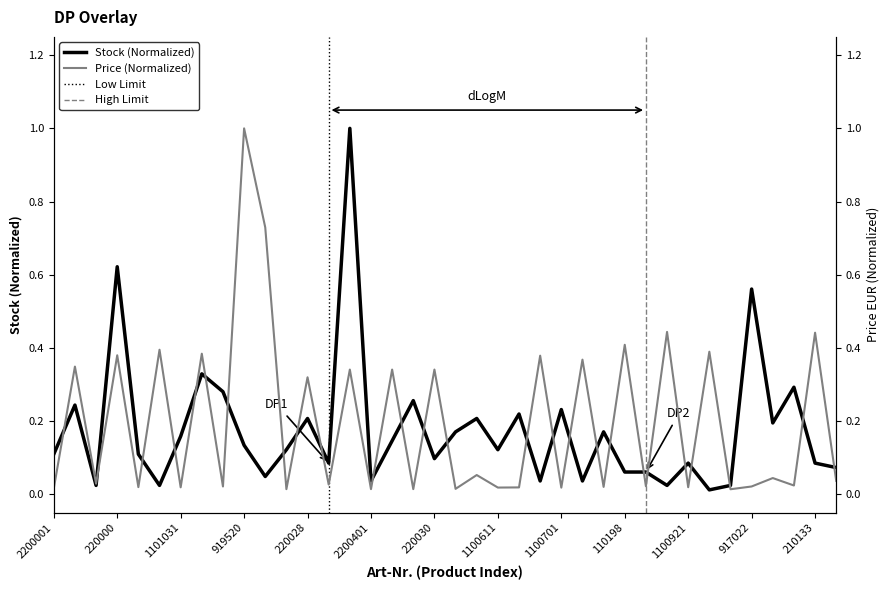

What is the greatest value displayed?

1.0